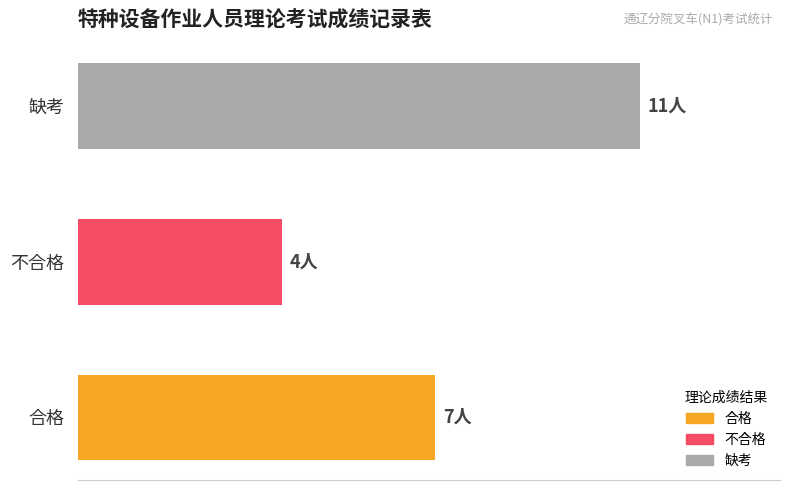

List the labels in order of value, largest first.

缺考, 合格, 不合格